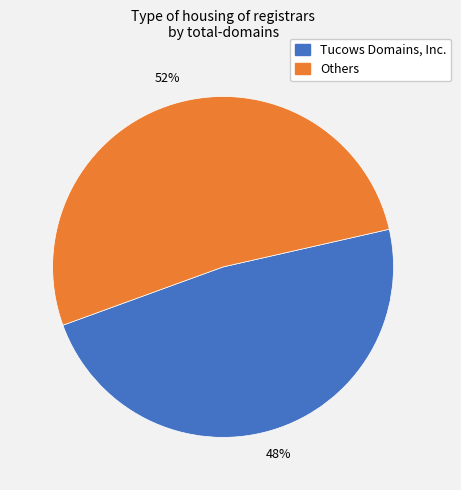

Is there a majority slice in this chart?

Yes